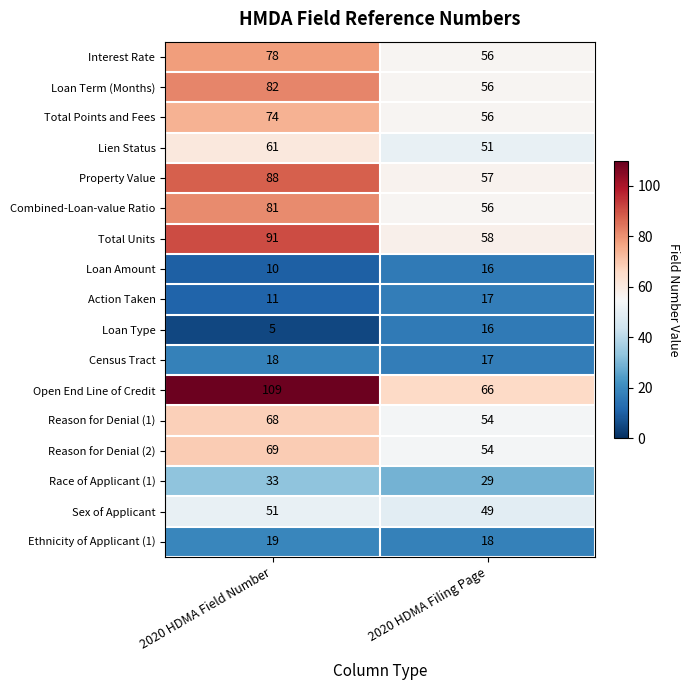

What is the approximate value of Loan Type at 2020 HDMA Filing Page?

16